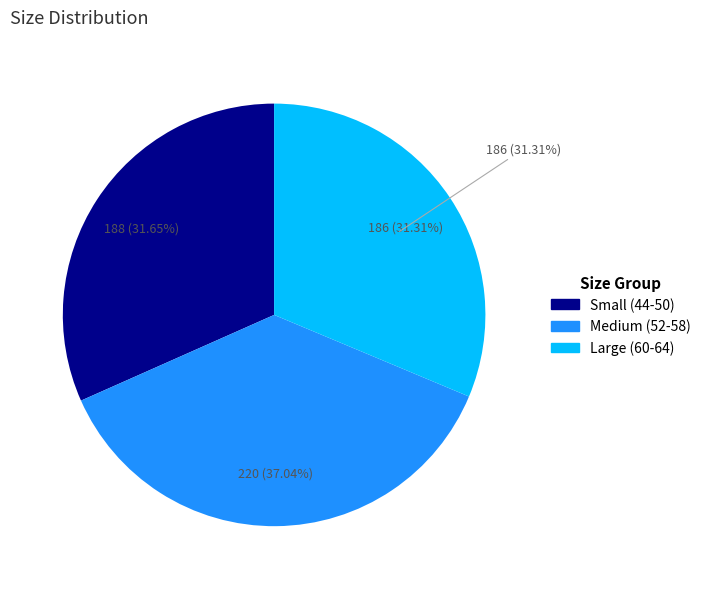

To the nearest percent, what percentage of the pie is 46?

8%